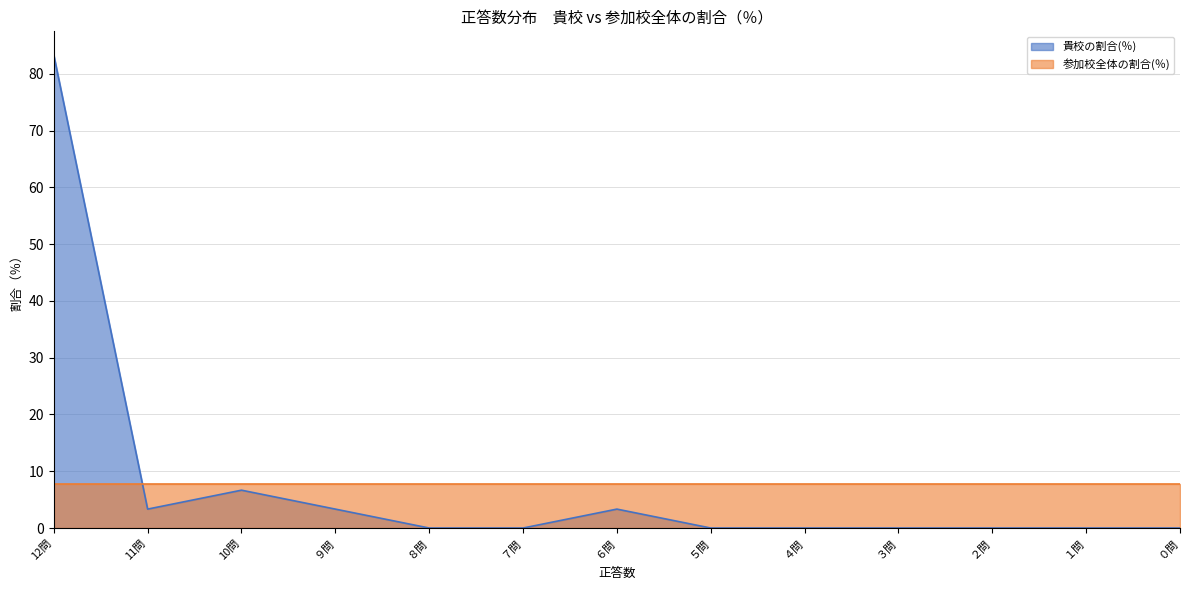

The chart shows a value of -55.8 at ４問. True or false?

False